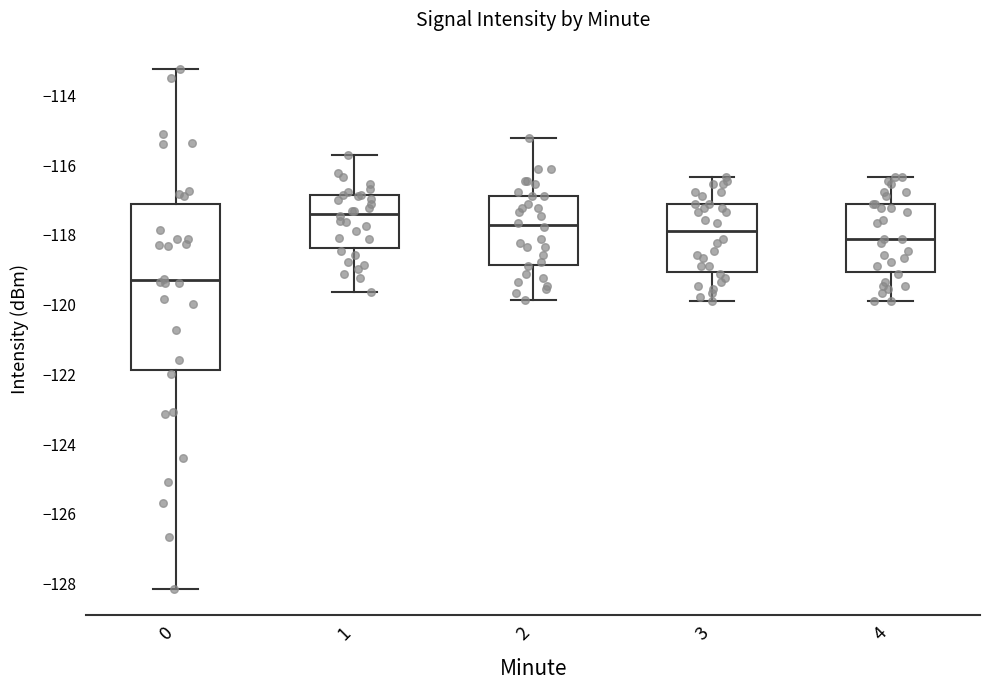

Reading left to right, transcribe this box plot: for each box, give where its median line is, the range the box spans, and where its two whiskers end, as read against the y-axis. The values are not printed on the chart, so give them approximately, as read against the axis.

0: median -119.4, box -121.8 to -117.2, whiskers -128.2 to -113.2
1: median -117.4, box -118.4 to -116.8, whiskers -119.6 to -115.8
2: median -117.8, box -118.8 to -116.8, whiskers -119.8 to -115.2
3: median -117.8, box -119.0 to -117.2, whiskers -119.8 to -116.4
4: median -118.2, box -119.0 to -117.2, whiskers -119.8 to -116.4